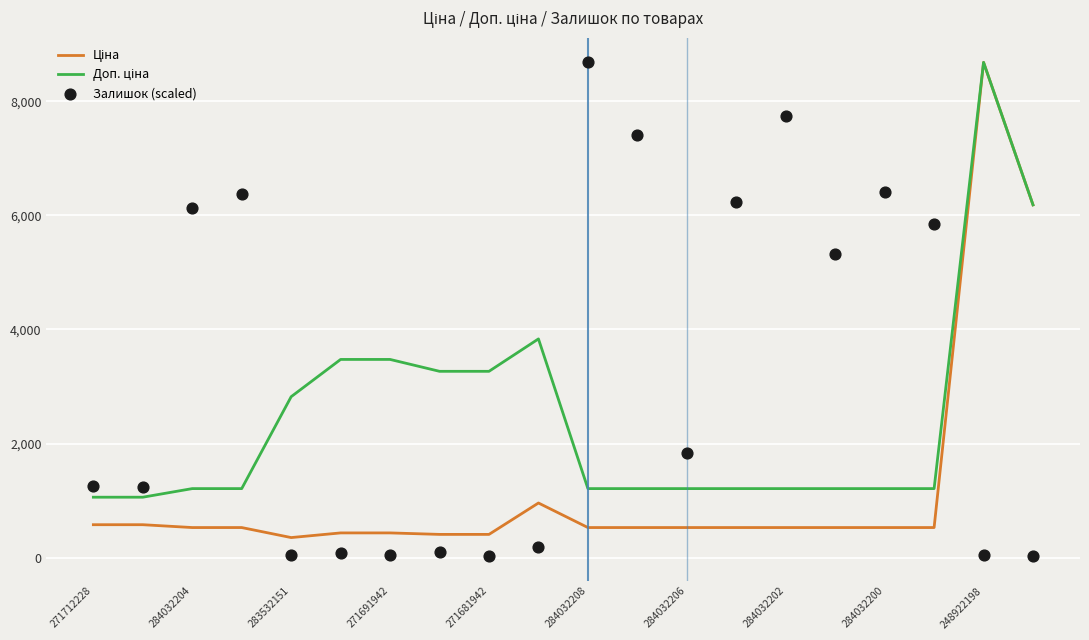

Which series has the largest total across all categories?

Залишок (scaled)